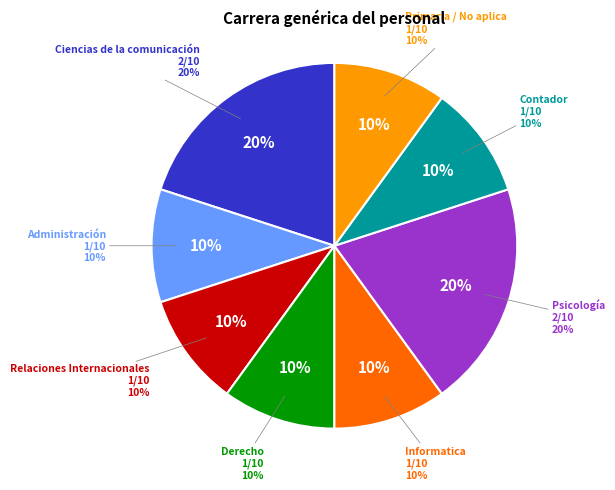

Does any single category account for the majority?

No